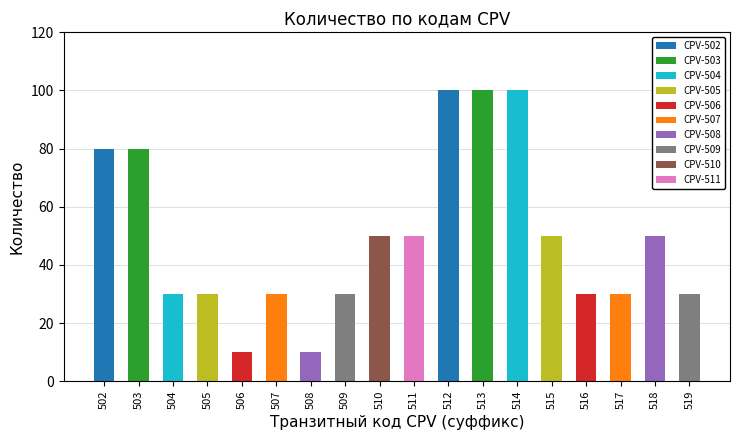

At which label is the value closest to 55?

510